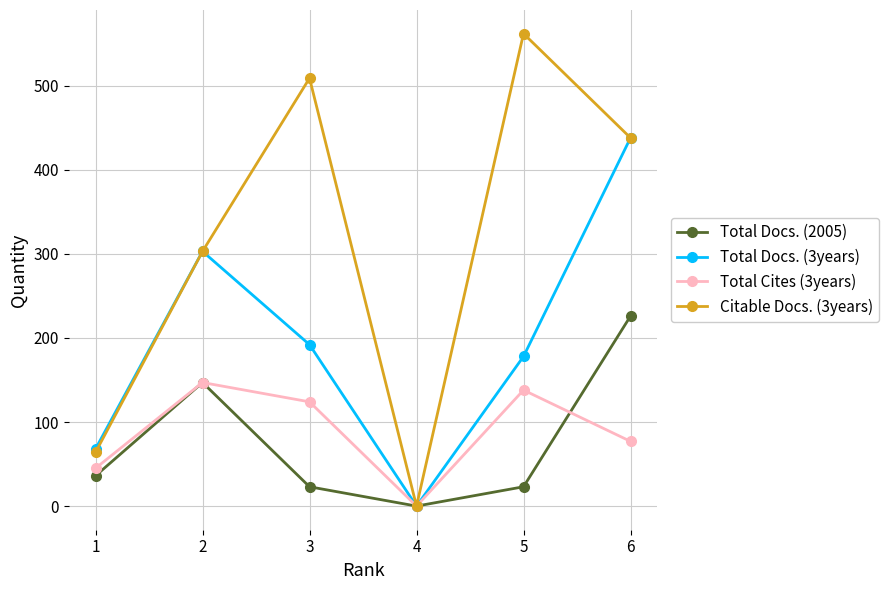

Which series has the largest total across all categories?

Citable Docs. (3years)